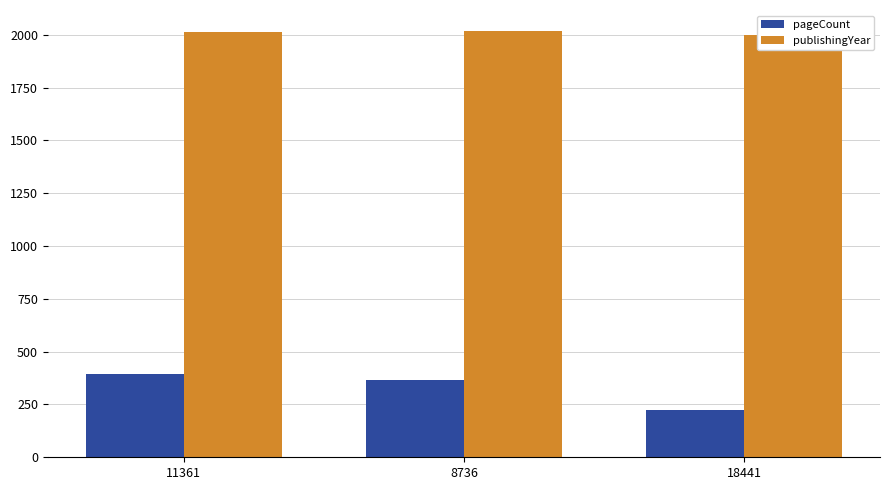

Between 11361 and 8736, which series saw the biggest shift?

pageCount